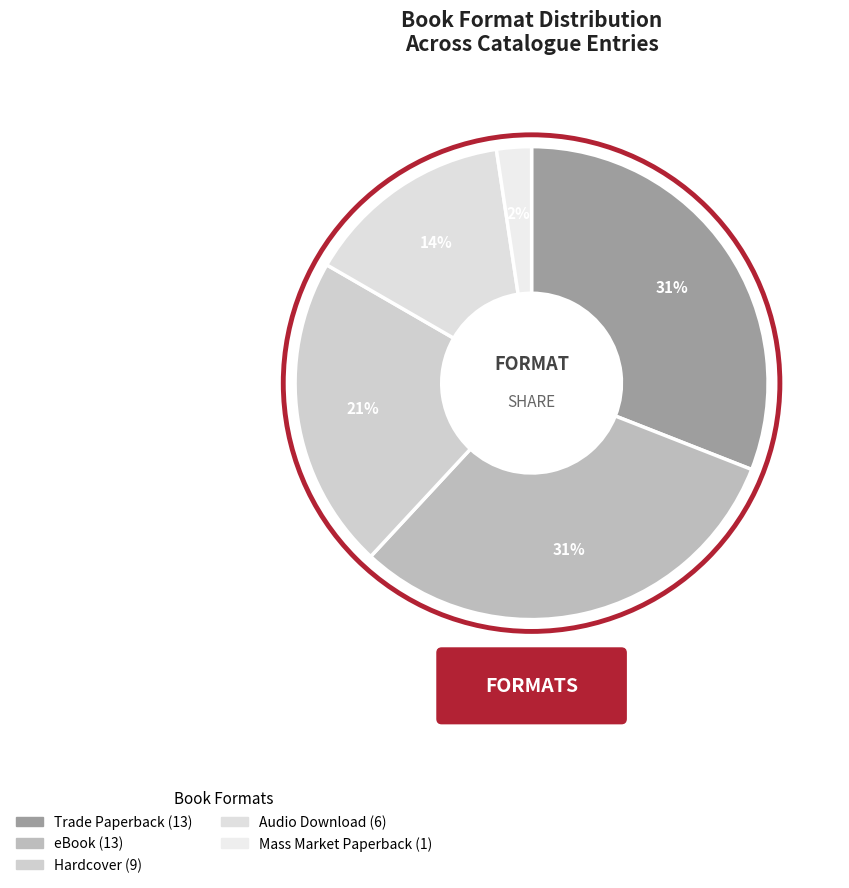

Which category has the biggest portion of the pie?

Trade Paperback